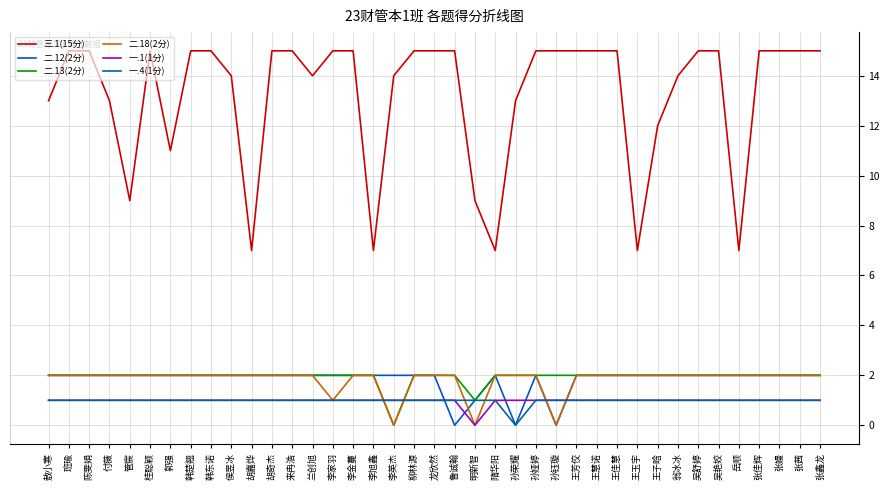

What is the approximate value of 一.4(1分) at 孙娅婷?

1